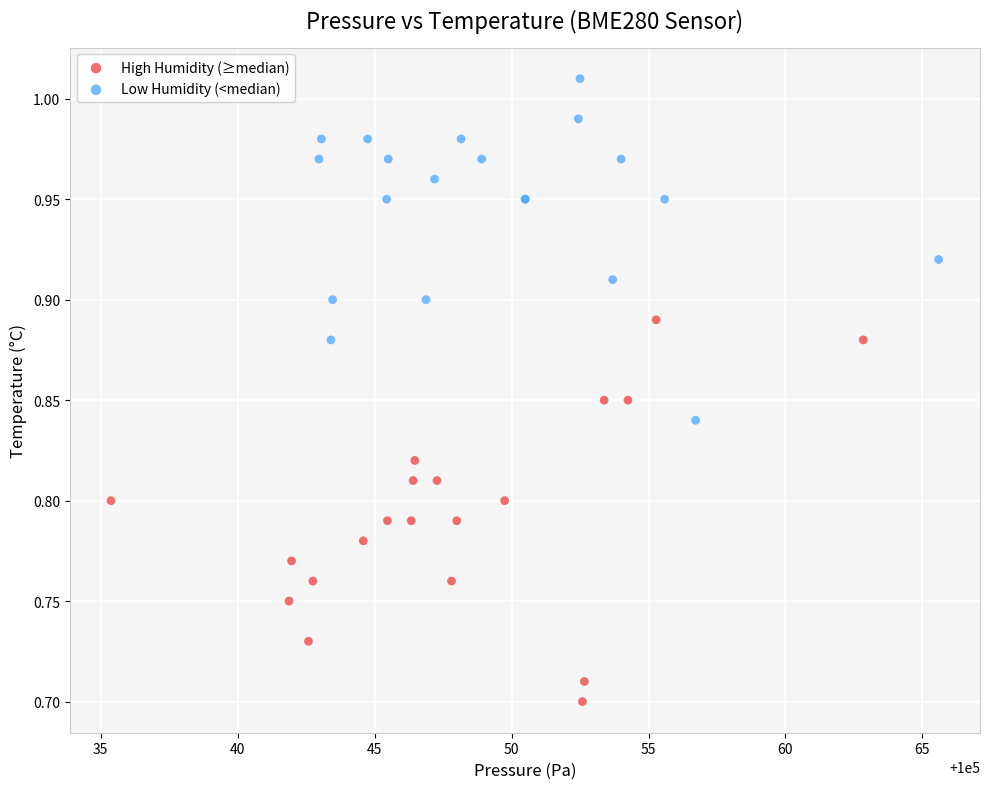

Which series contains the lowest Y value?

High Humidity (≥median)